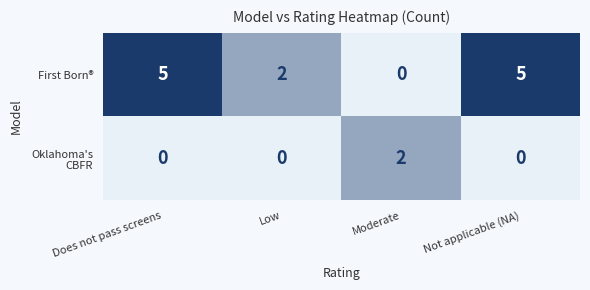

Which series has the largest total across all categories?

First Born®